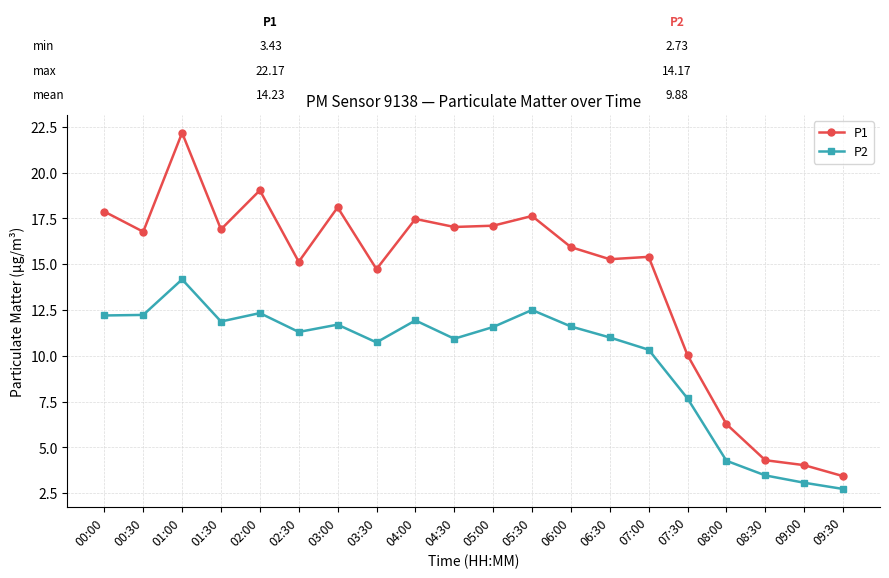

What is the label of the 11th point from the right?

04:30